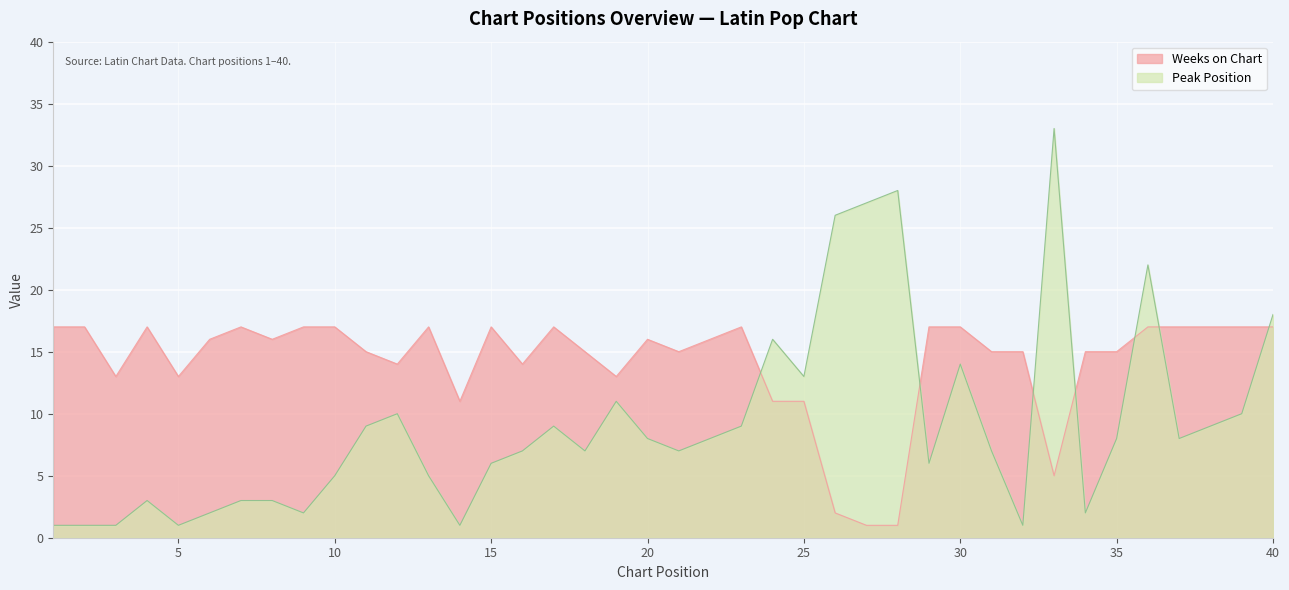

How many data points in Weeks on Chart are above 16?

17